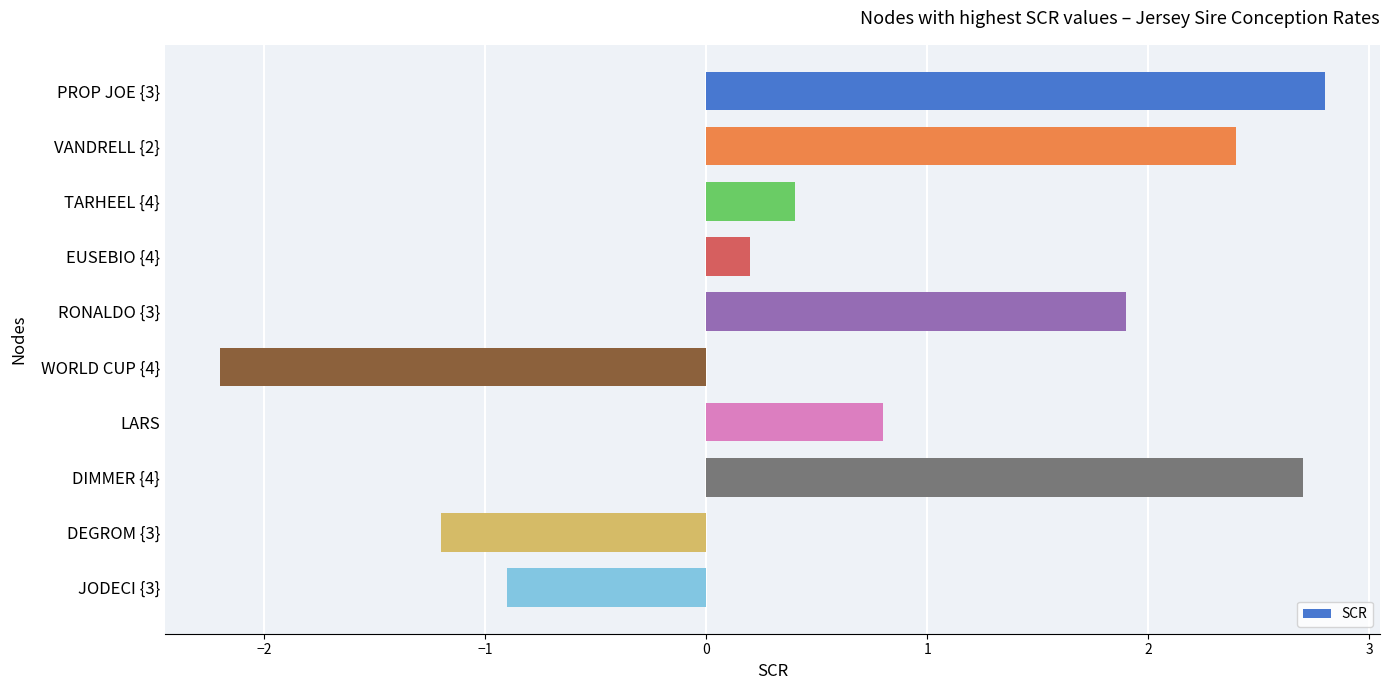

At which category does the chart reach its minimum across all series?

WORLD CUP {4}